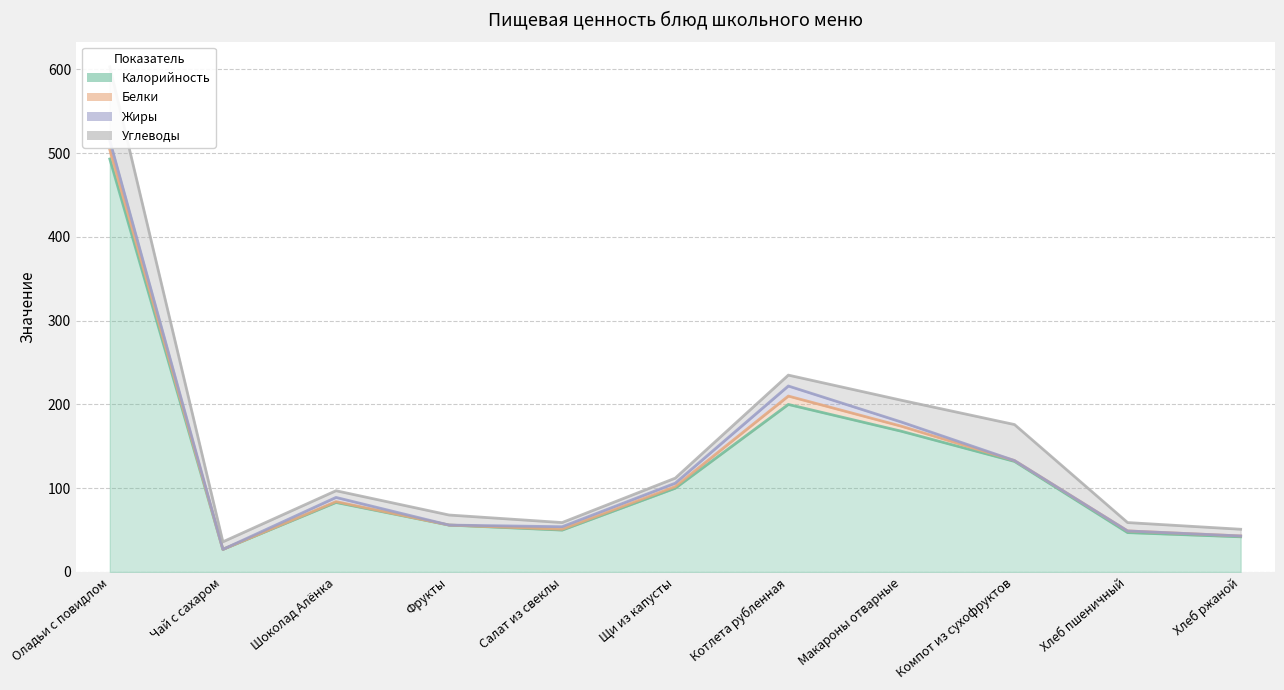

How many interior local valleys does the Калорийность (линия) series have?

2